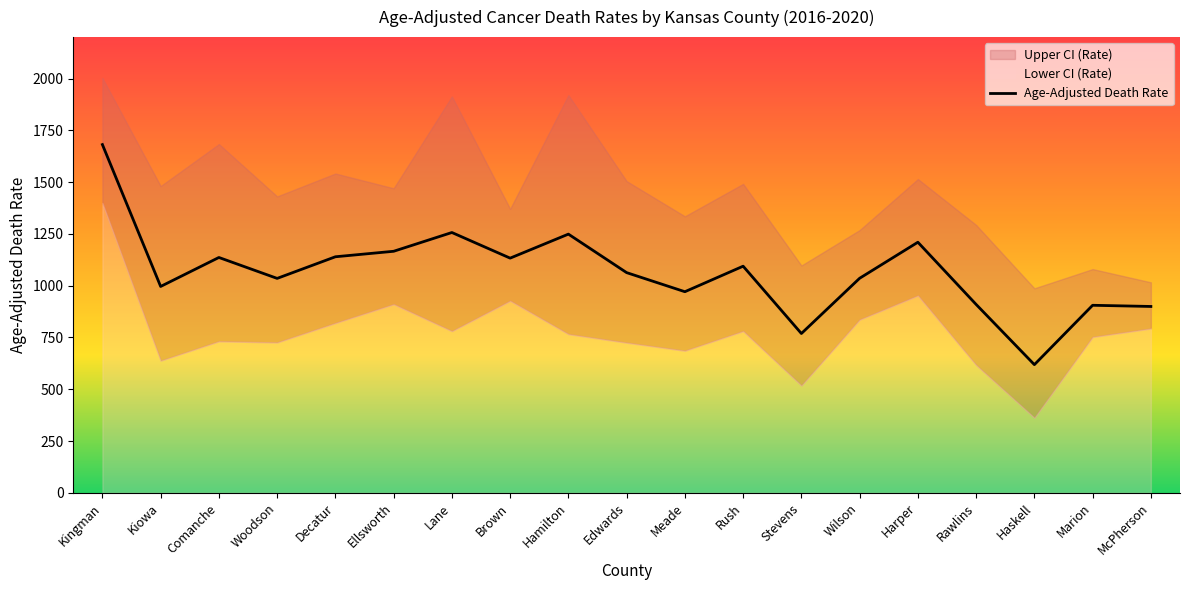

The Upper CI (Rate) series shows 1913.7 at Lane. True or false?

True